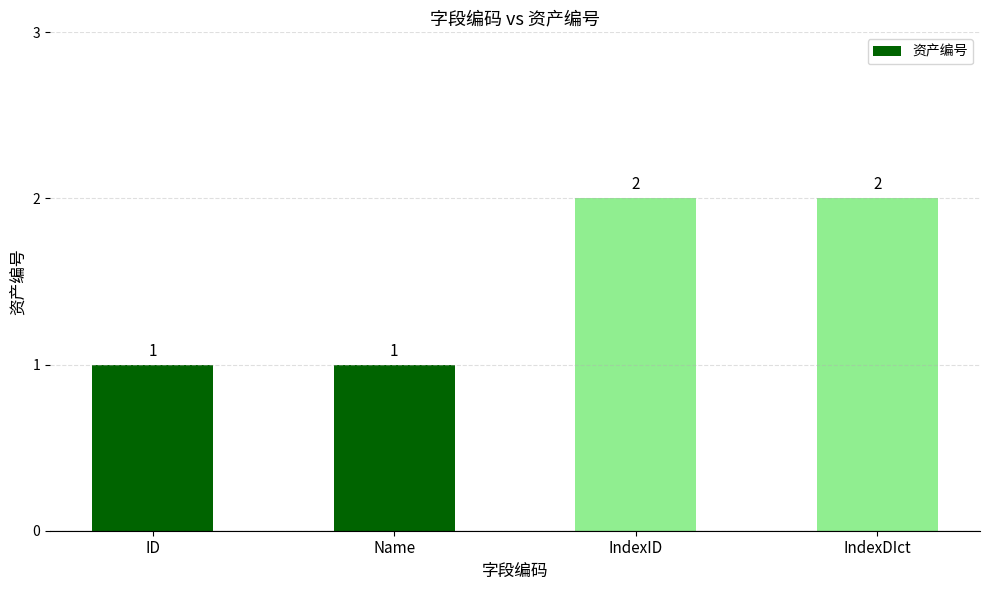

What position from the right is IndexDIct?

1